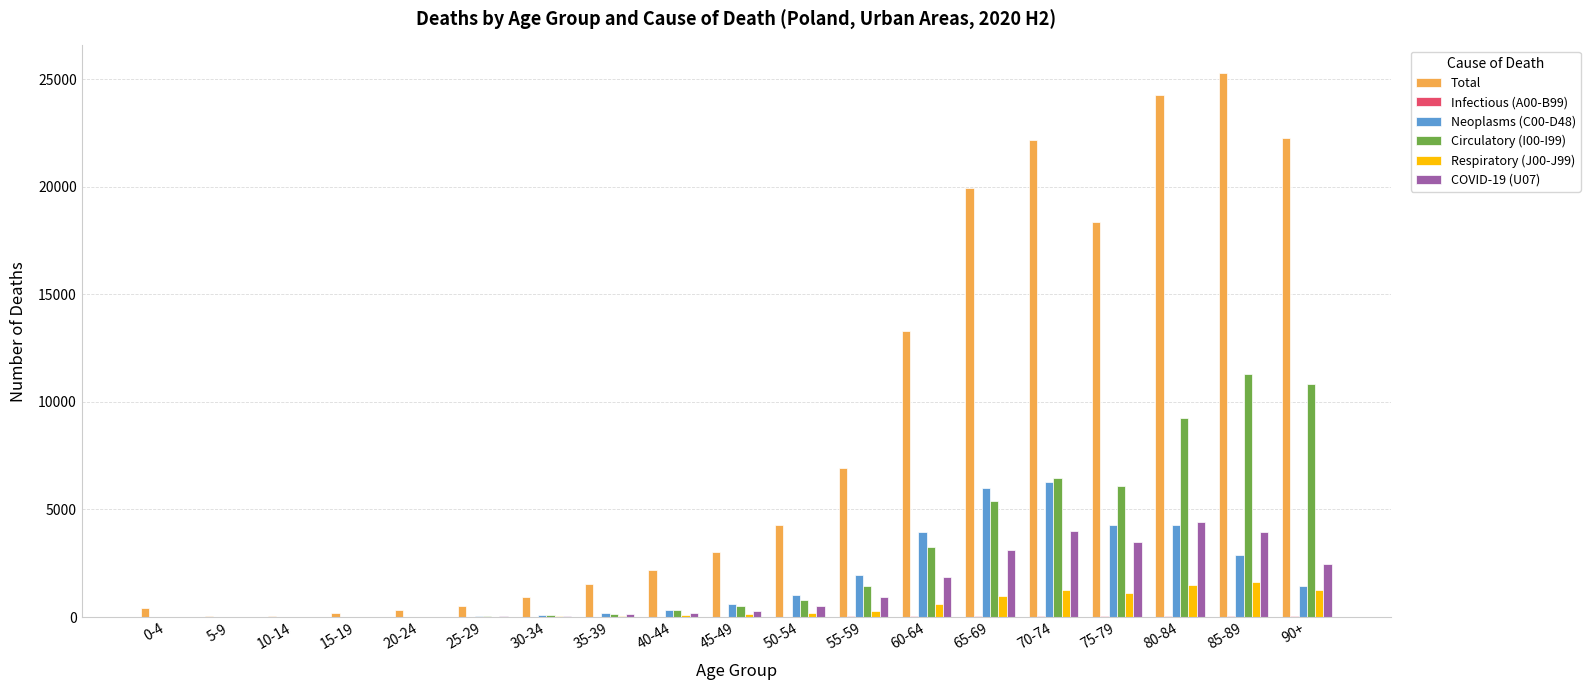

Which series has the largest total across all categories?

Total